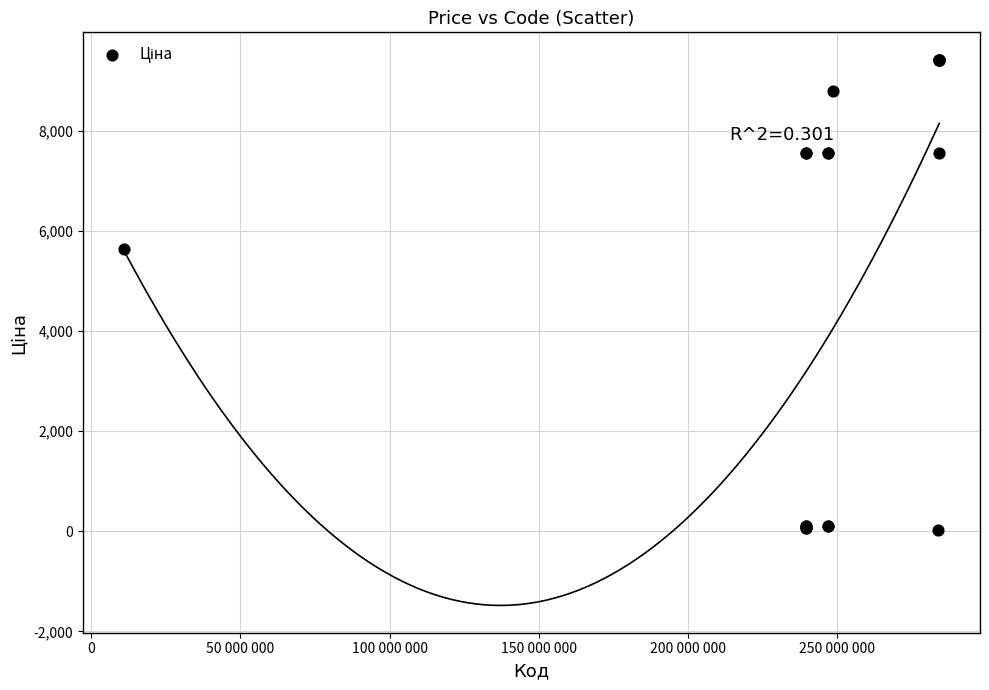

What Y value in the scatter plot is closest to 4724?

5636.0